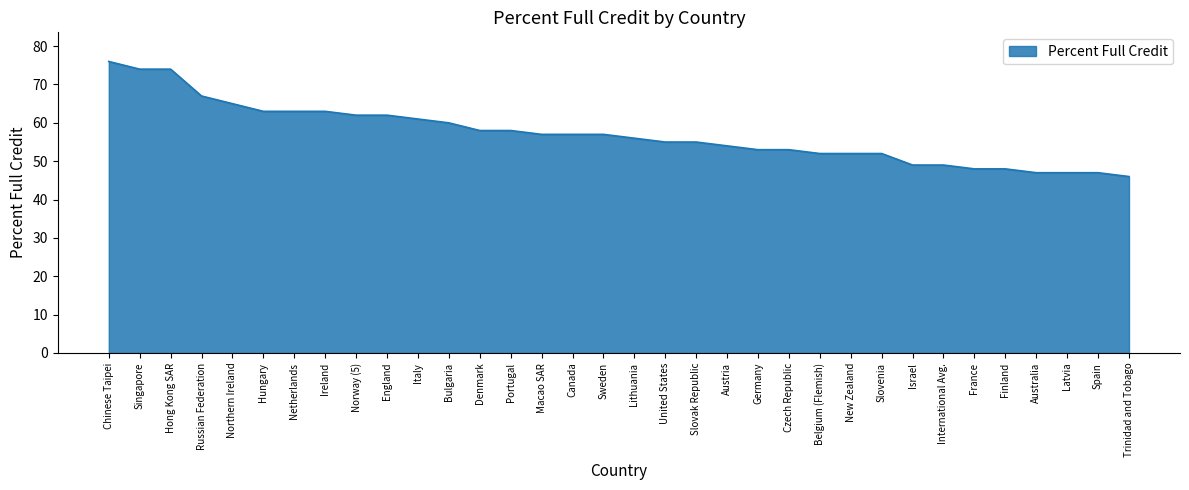

What is the difference between the maximum and minimum values?

30